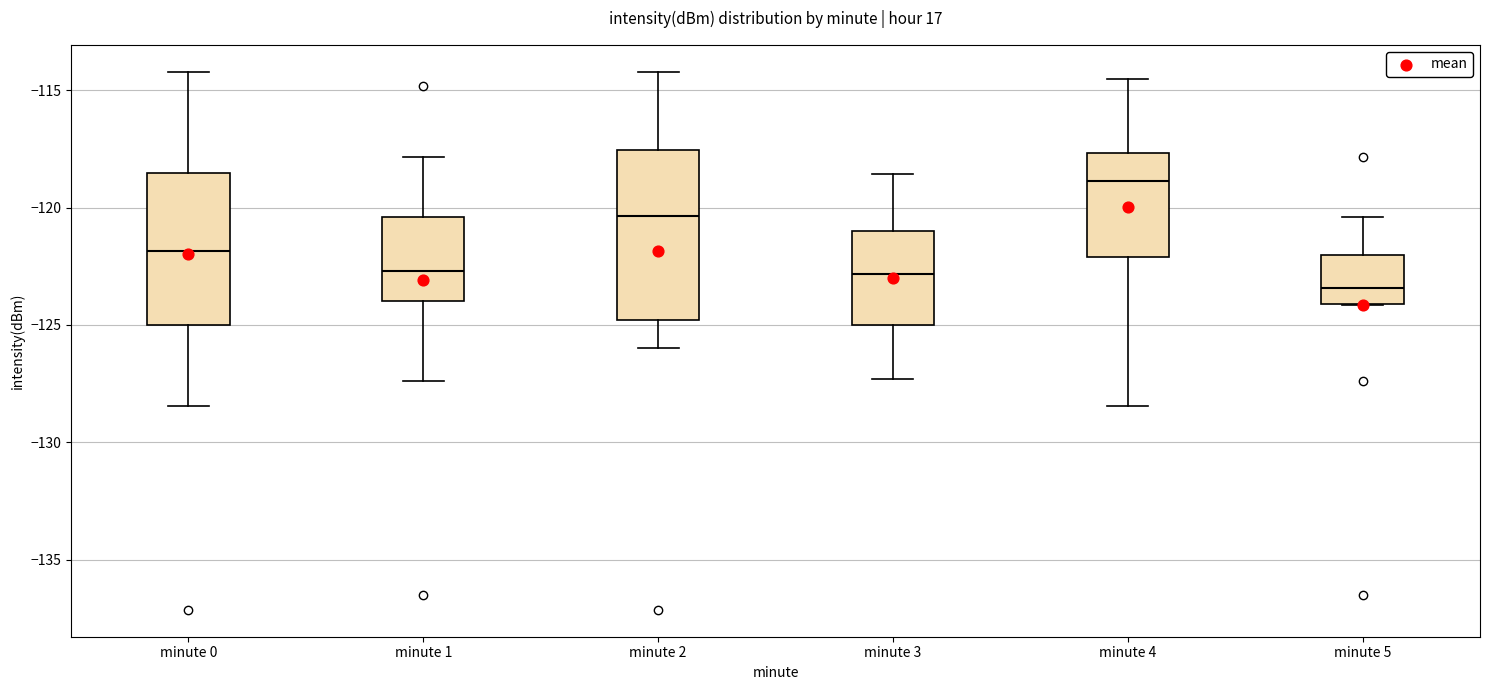

Reading left to right, read every box against the y-axis: the position of its median line, the range the box covers, and the ends of its whiskers. The values are not printed on the chart, so give them approximately, as read against the axis.

minute 0: median -122.0, box -125.0 to -118.5, whiskers -128.5 to -114.0
minute 1: median -122.5, box -124.0 to -120.5, whiskers -127.5 to -118.0
minute 2: median -120.5, box -125.0 to -117.5, whiskers -126.0 to -114.0
minute 3: median -123.0, box -125.0 to -121.0, whiskers -127.5 to -118.5
minute 4: median -119.0, box -122.0 to -117.5, whiskers -128.5 to -114.5
minute 5: median -123.5, box -124.0 to -122.0, whiskers -124.0 to -120.5